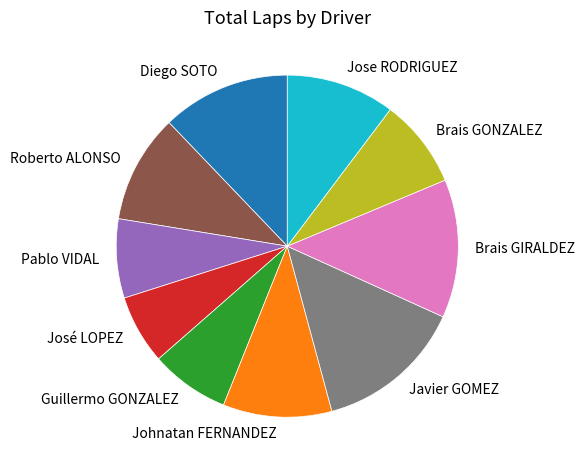

Is there a majority slice in this chart?

No